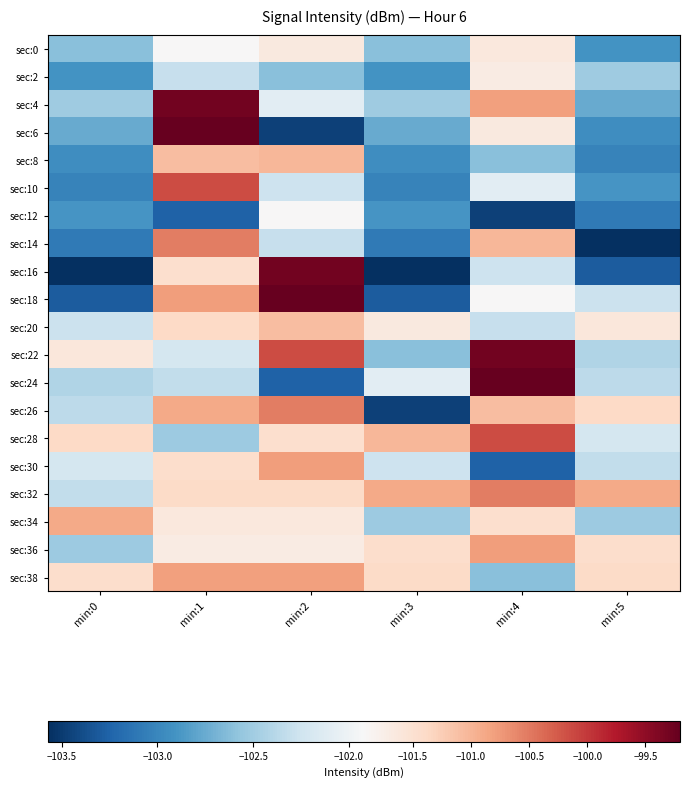

What is the difference between the highest and lowest values at min:3?

2.7